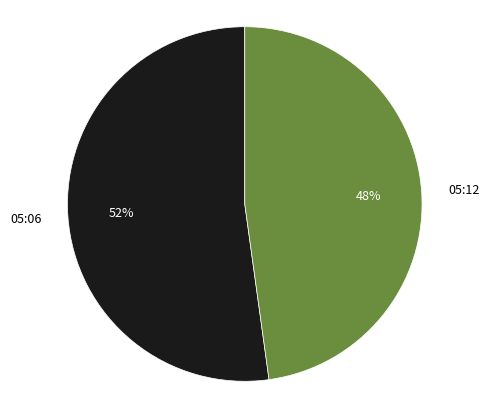

How many slices are in this pie chart?

2